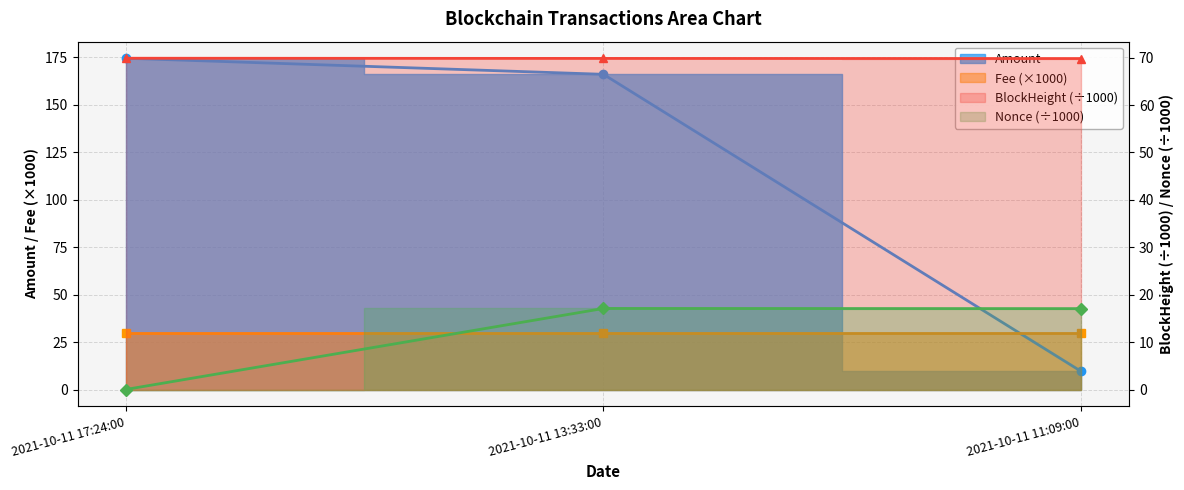

What position from the left is 2021-10-11 11:09:00?

3